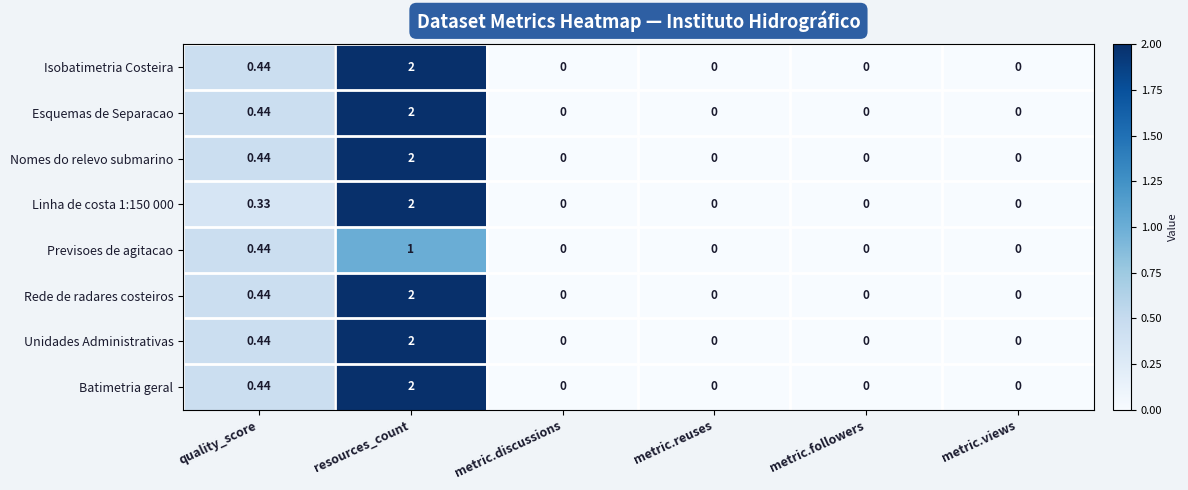

Where is Unidades Administrativas nearest to the value 1?

quality_score